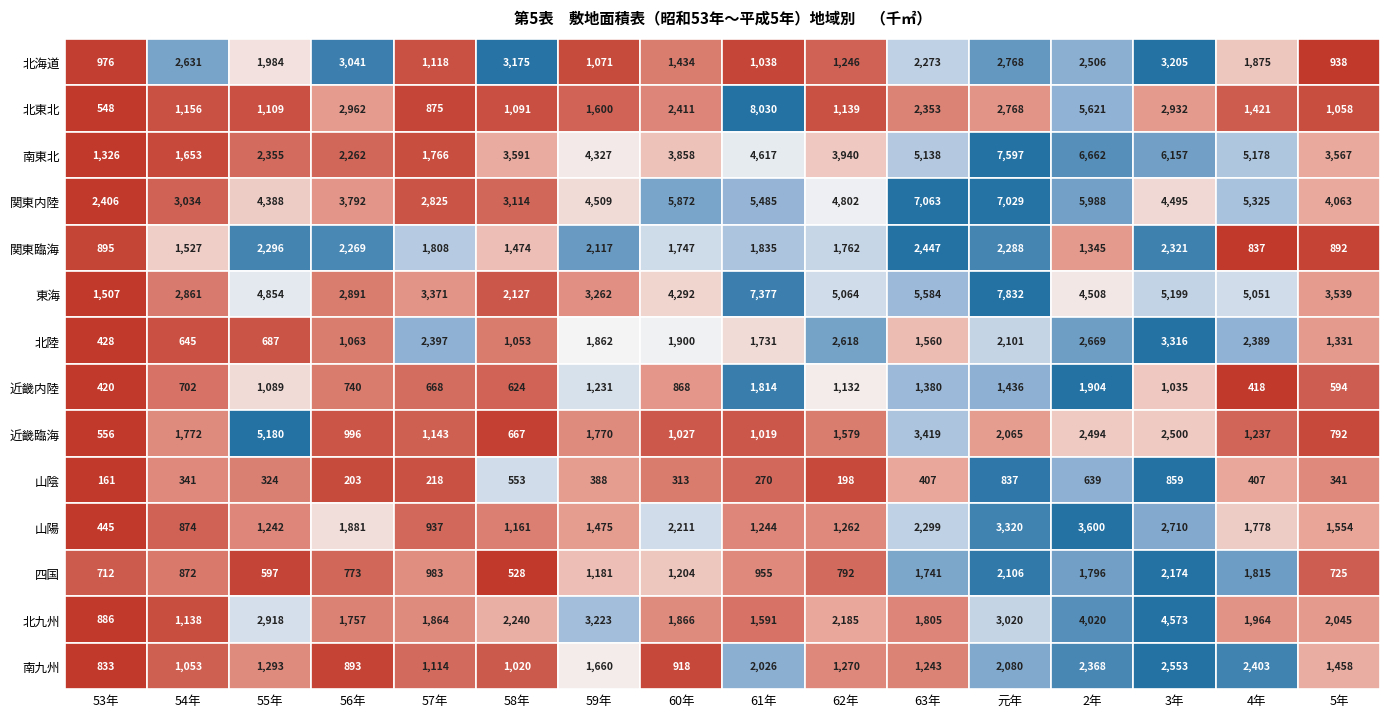

What is the difference between the highest and lowest values at 59年?

4121